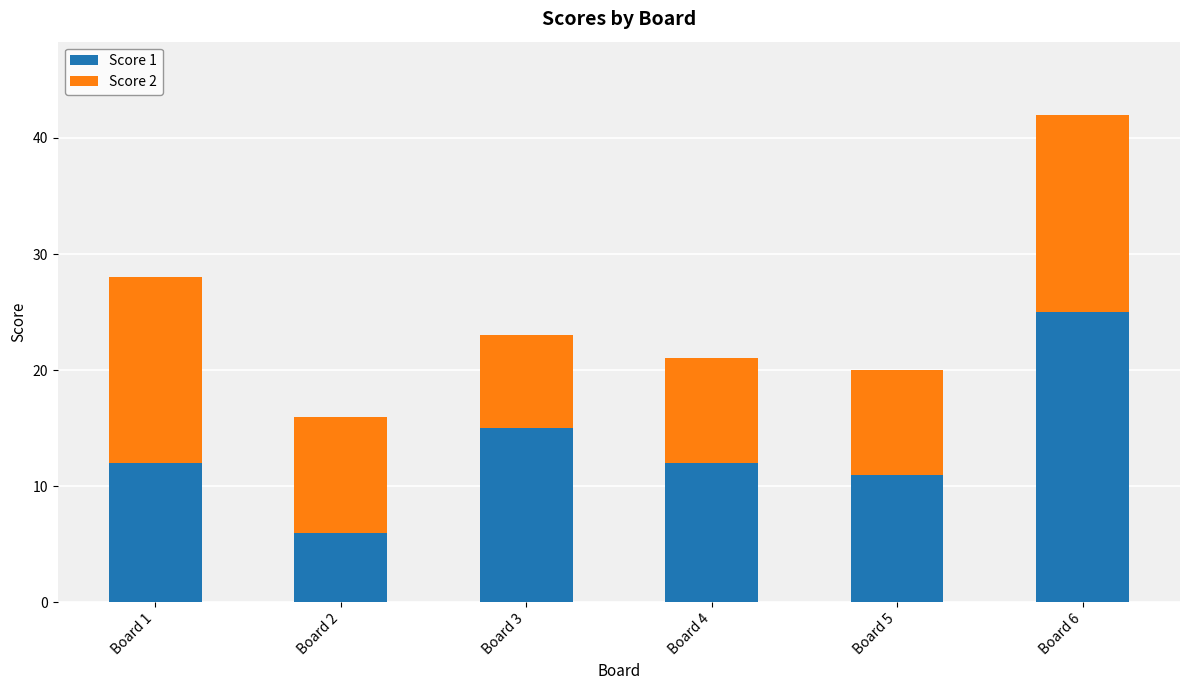

What is the average value of the Score 1 series?

14